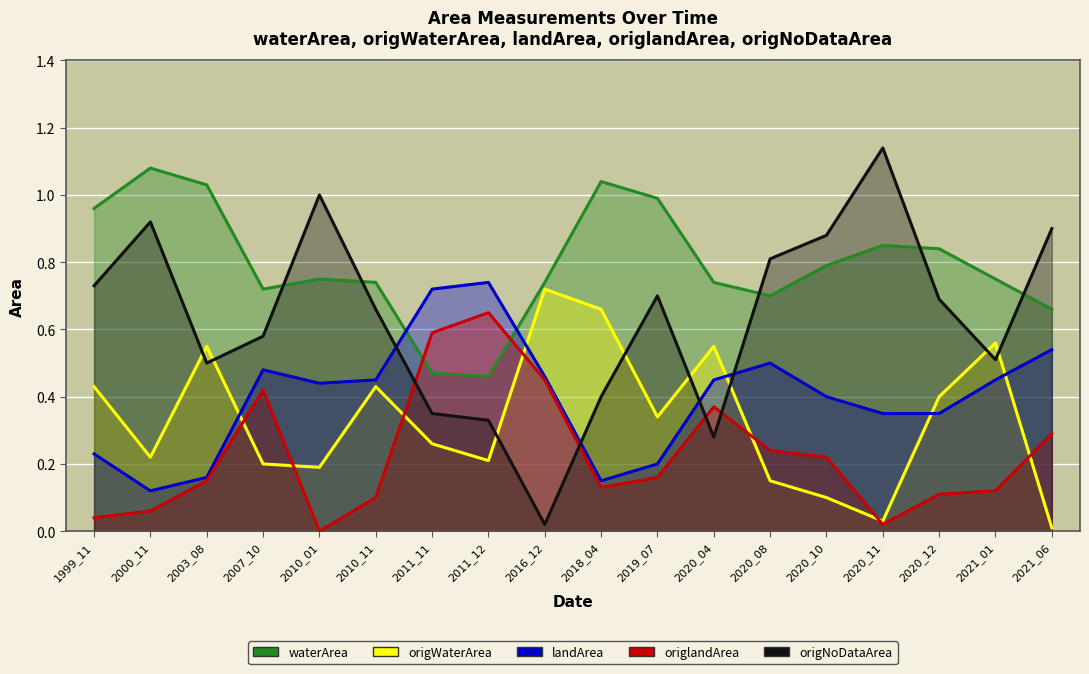

Which label corresponds to the smallest value in the chart?

2010_01